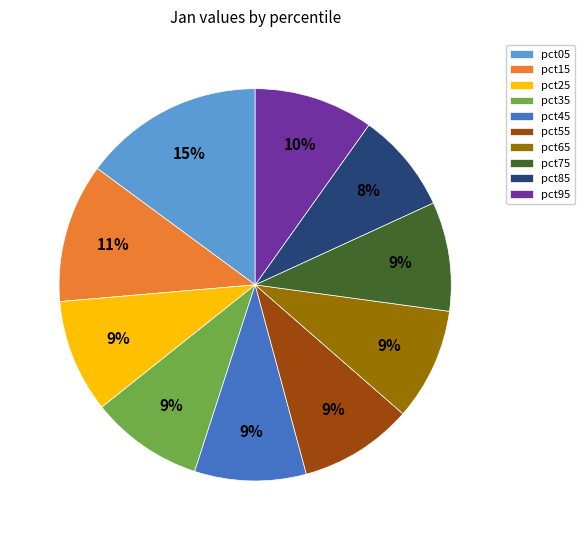

What percentage is the pct15 slice, to the nearest percent?

11%